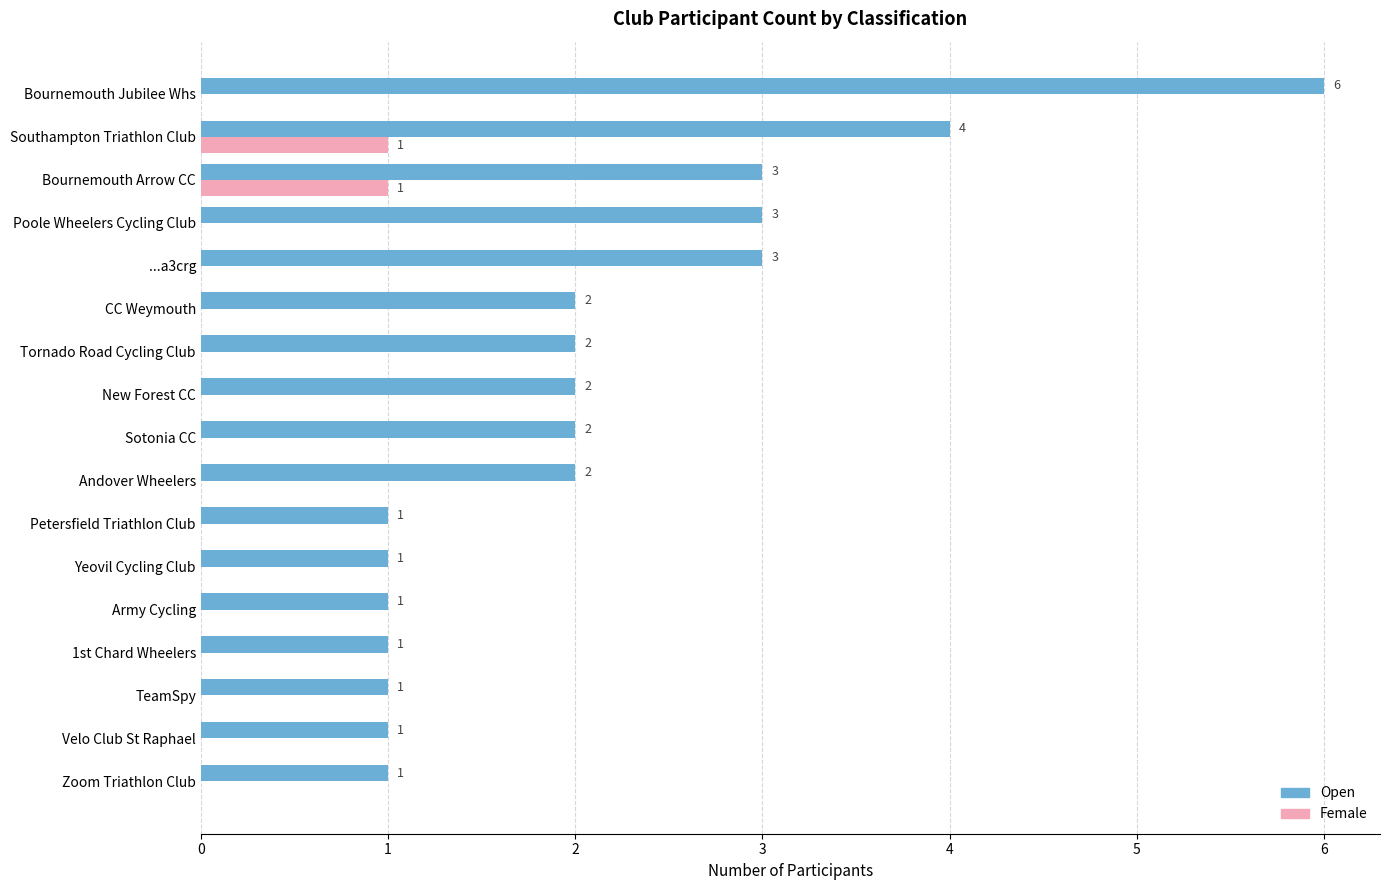

At which category is the sum across all series the highest?

Bournemouth Jubilee Whs